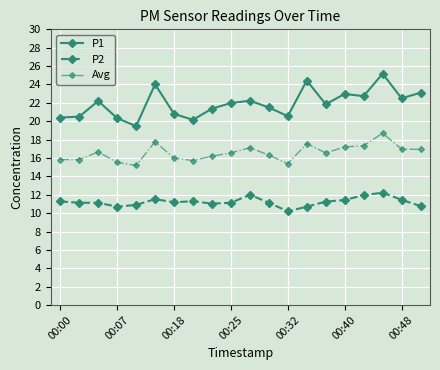

What is the difference between the maximum and second lowest values in the Avg series?

3.3